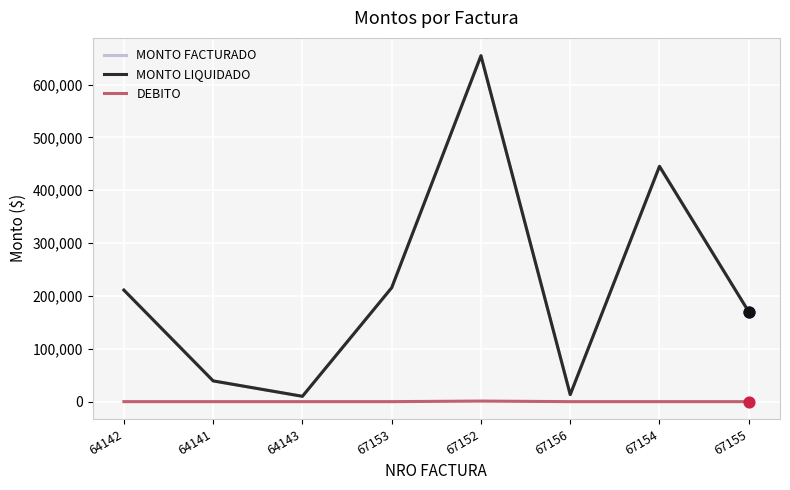

What are all the series names shown in the legend?

MONTO FACTURADO, MONTO LIQUIDADO, DEBITO